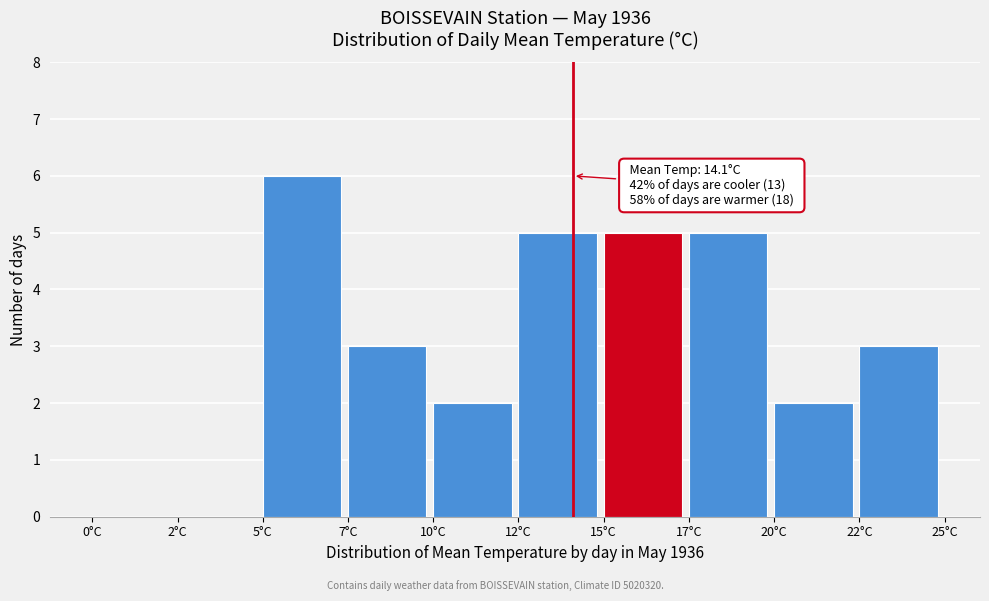

Reading left to right, what are all the values shown in this chart?

0°C=0	2°C=0	5°C=6	7°C=3	10°C=2	12°C=5	15°C=5	17°C=5	20°C=2	22°C=3